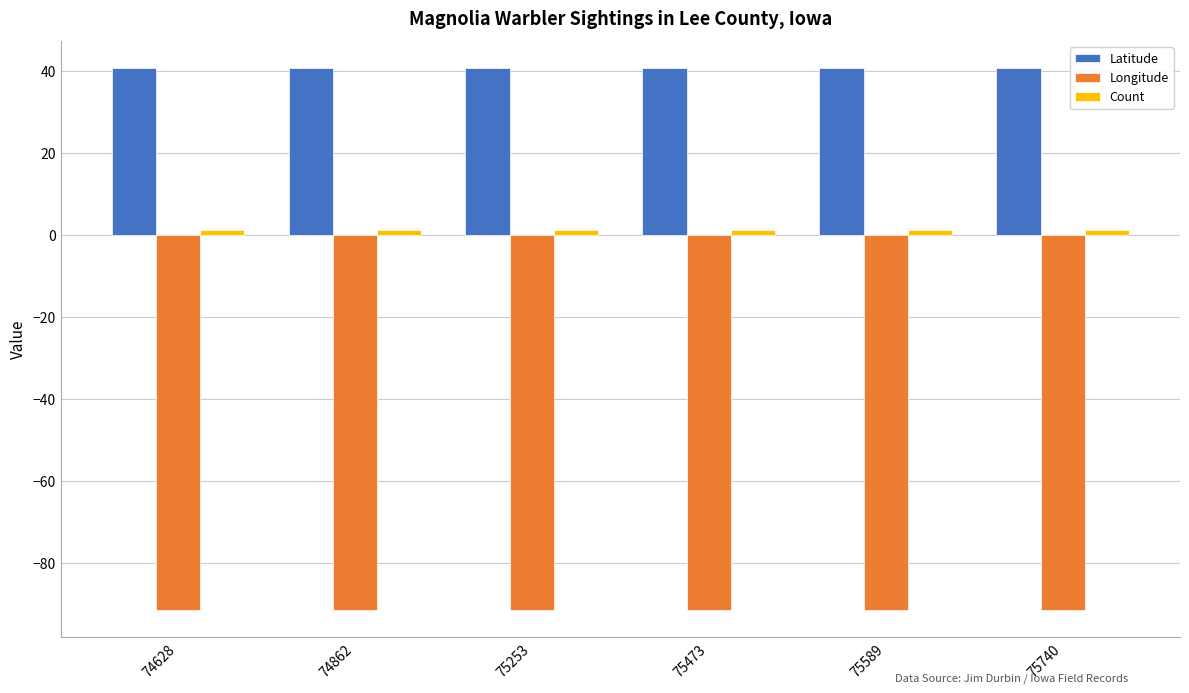

What is the sum of all Longitude values?

-549.7